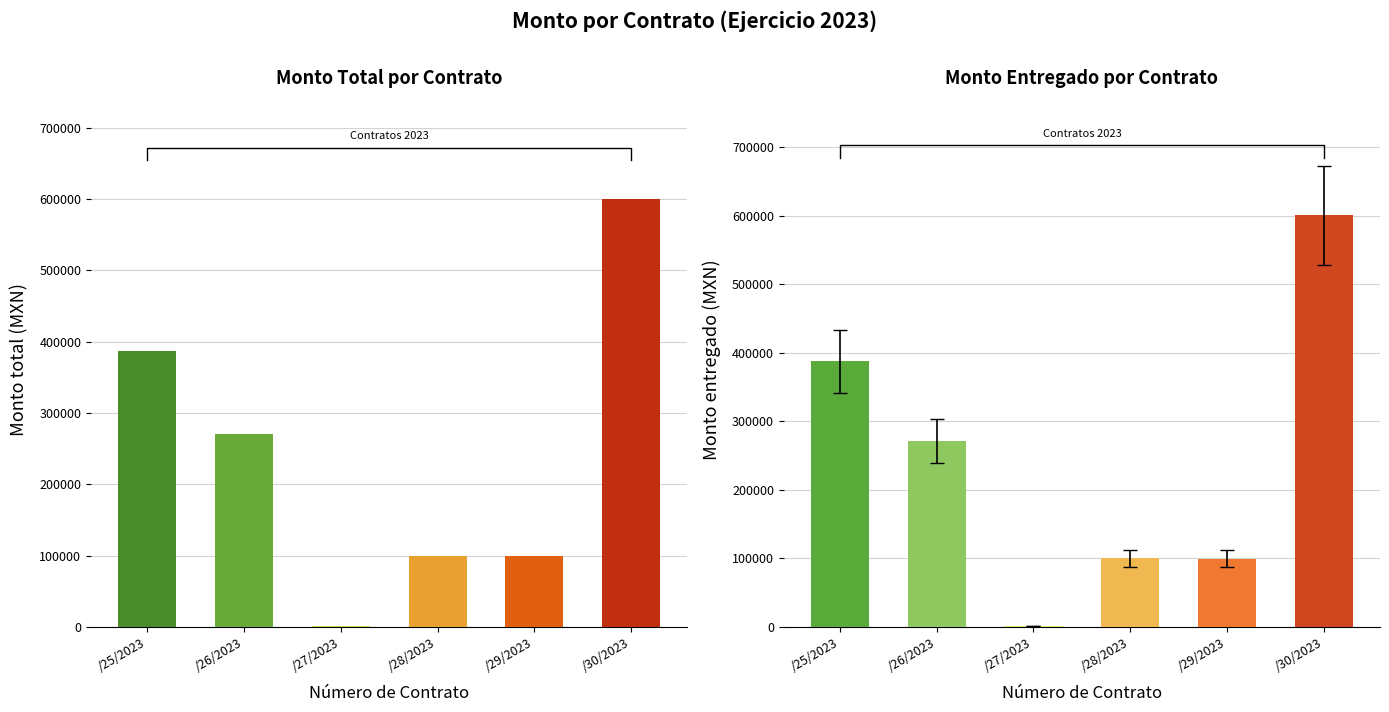

The value of Monto entregado at PJENL/26/2023 is 162006.3. True or false?

False